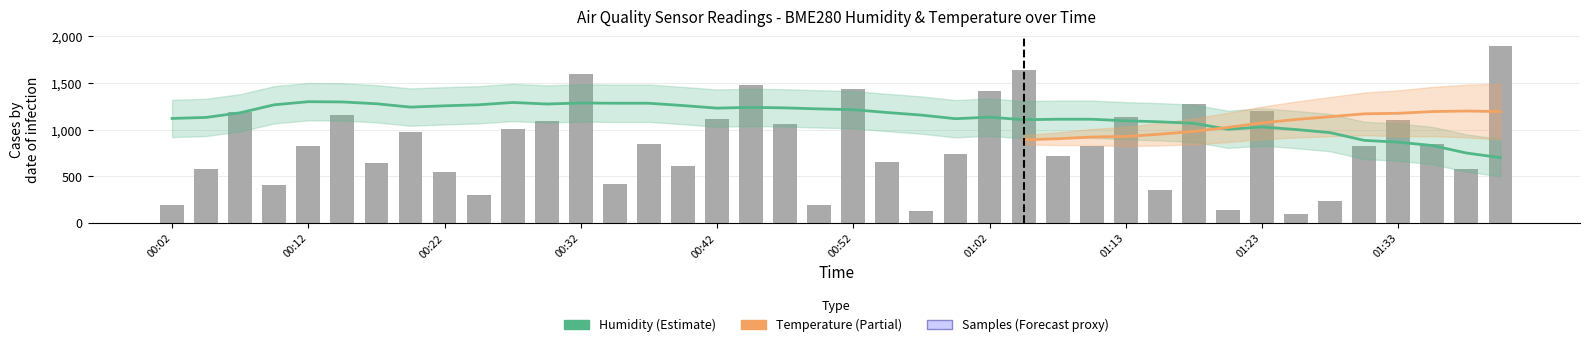

What is the label of the 3rd bar from the right?

01:36